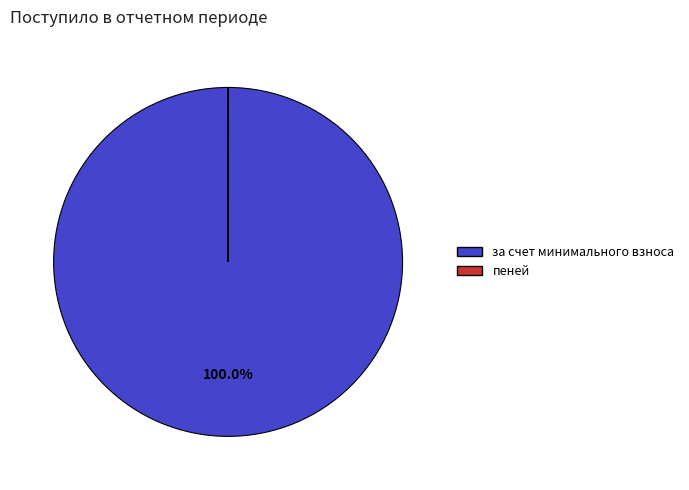

Does any single category account for the majority?

Yes